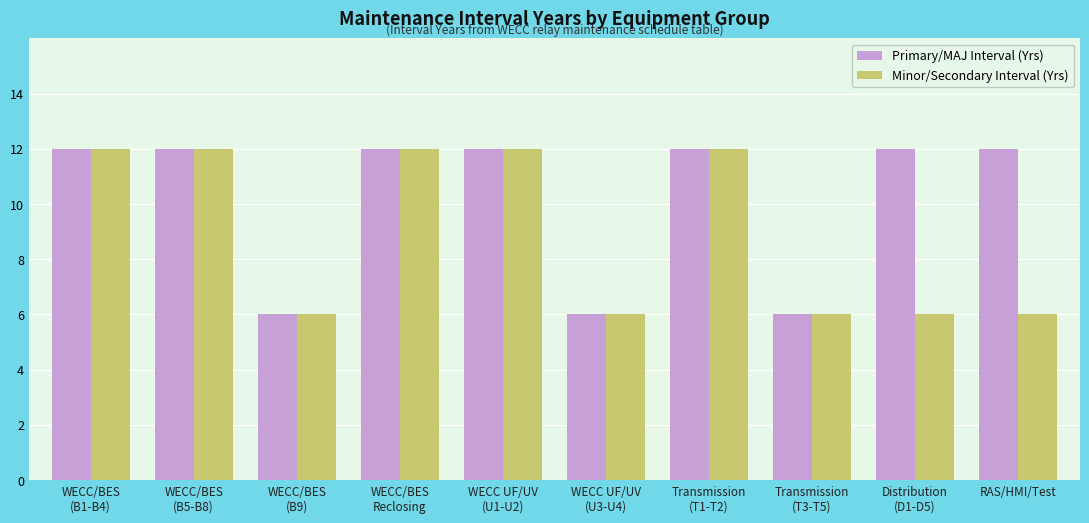

Which series has the largest total across all categories?

Primary/MAJ Interval (Yrs)